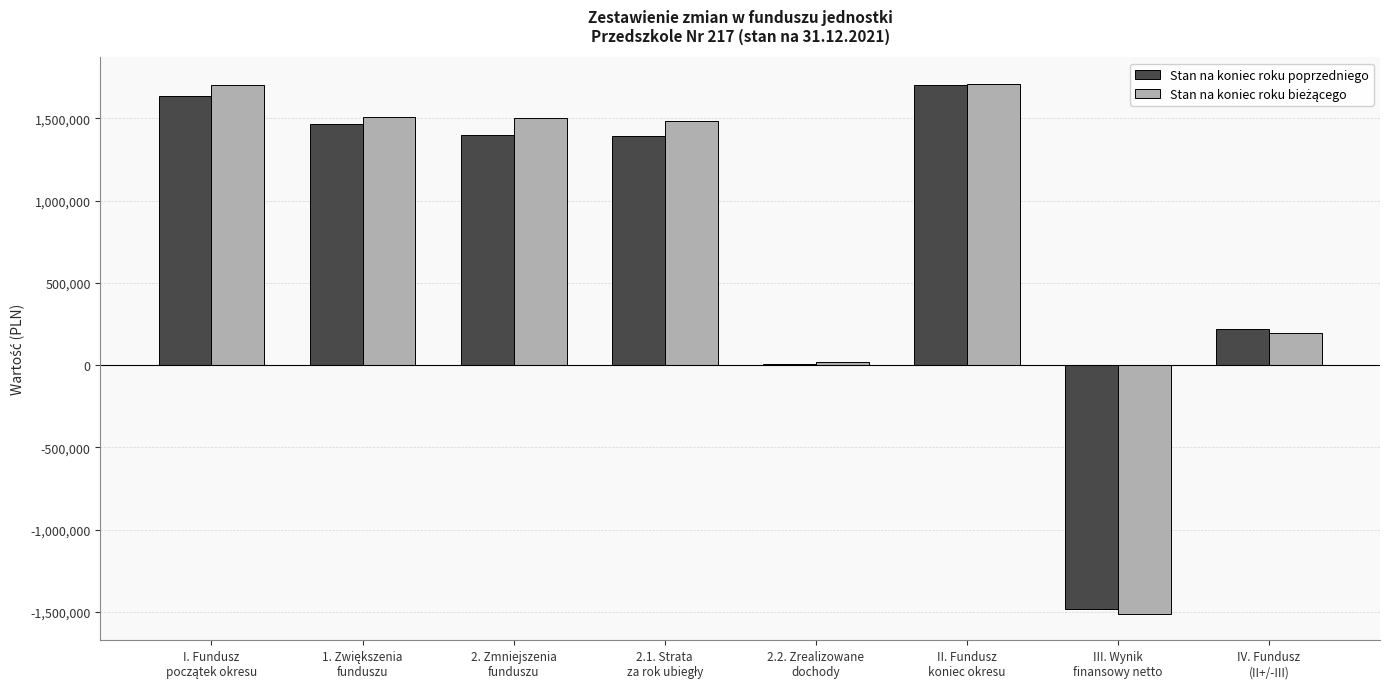

Does the chart contain stacked bars?

No